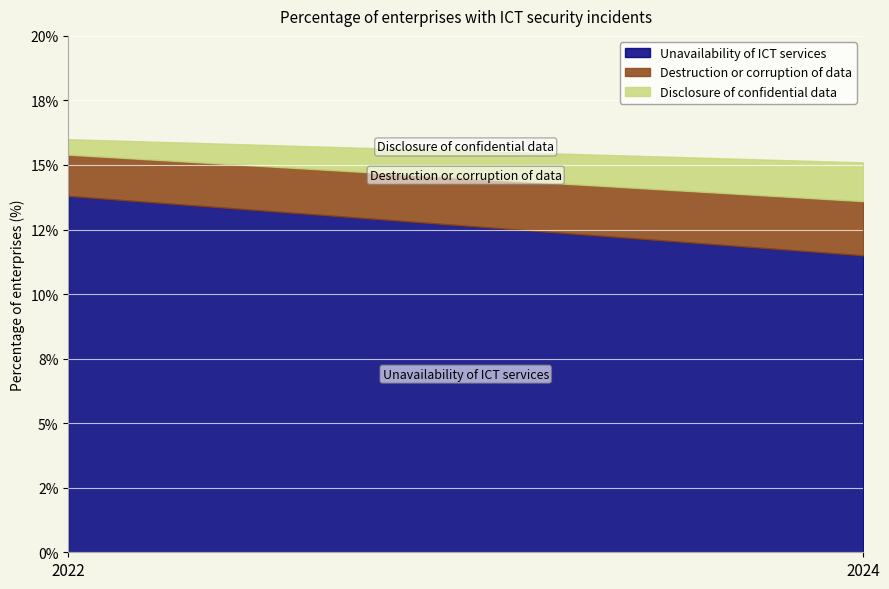

Does the chart display data point markers on the line(s)?

No